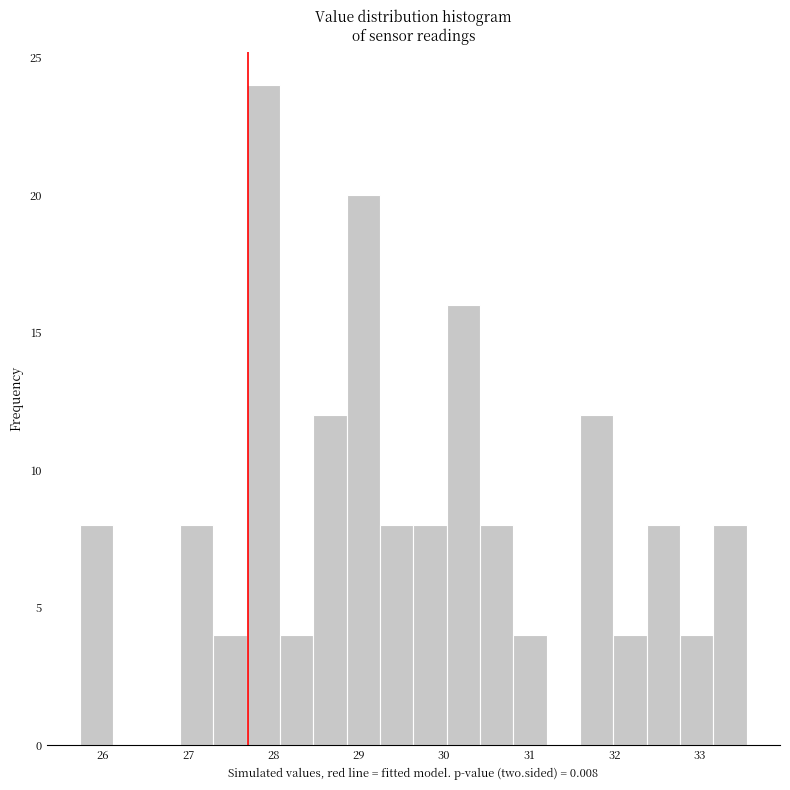

Around what value on the x-axis is the tallest bar? Give the approximate position of its centre, as read against the axis.

27.9